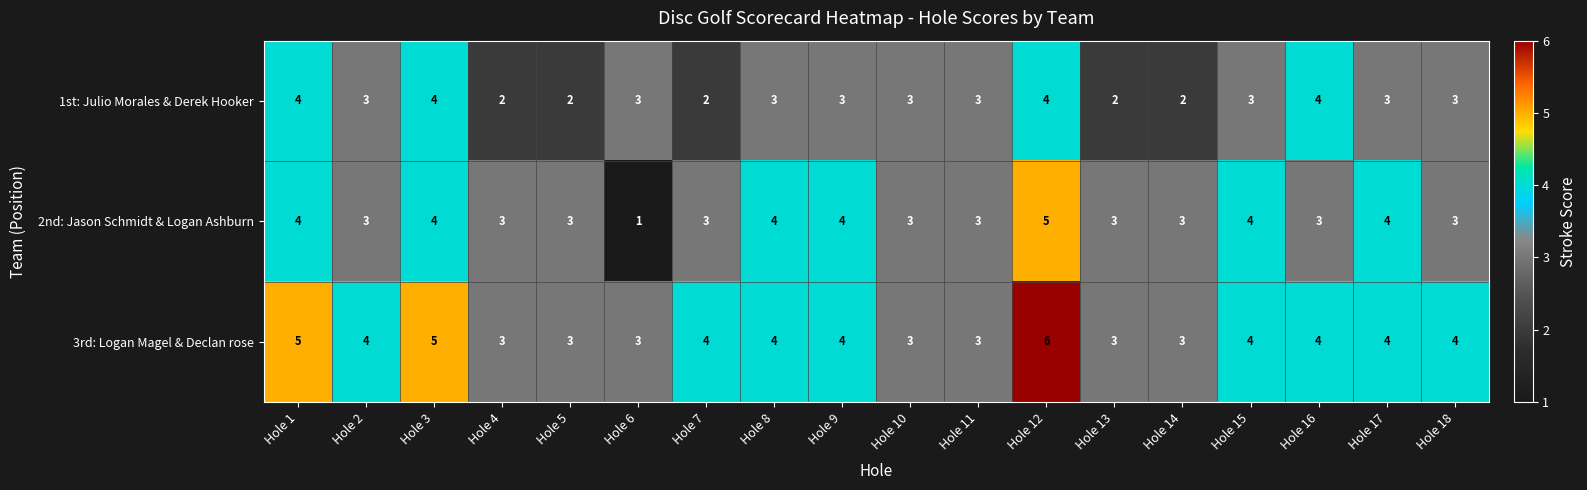

Which series has the largest range (max minus min)?

2nd: Jason Schmidt & Logan Ashburn